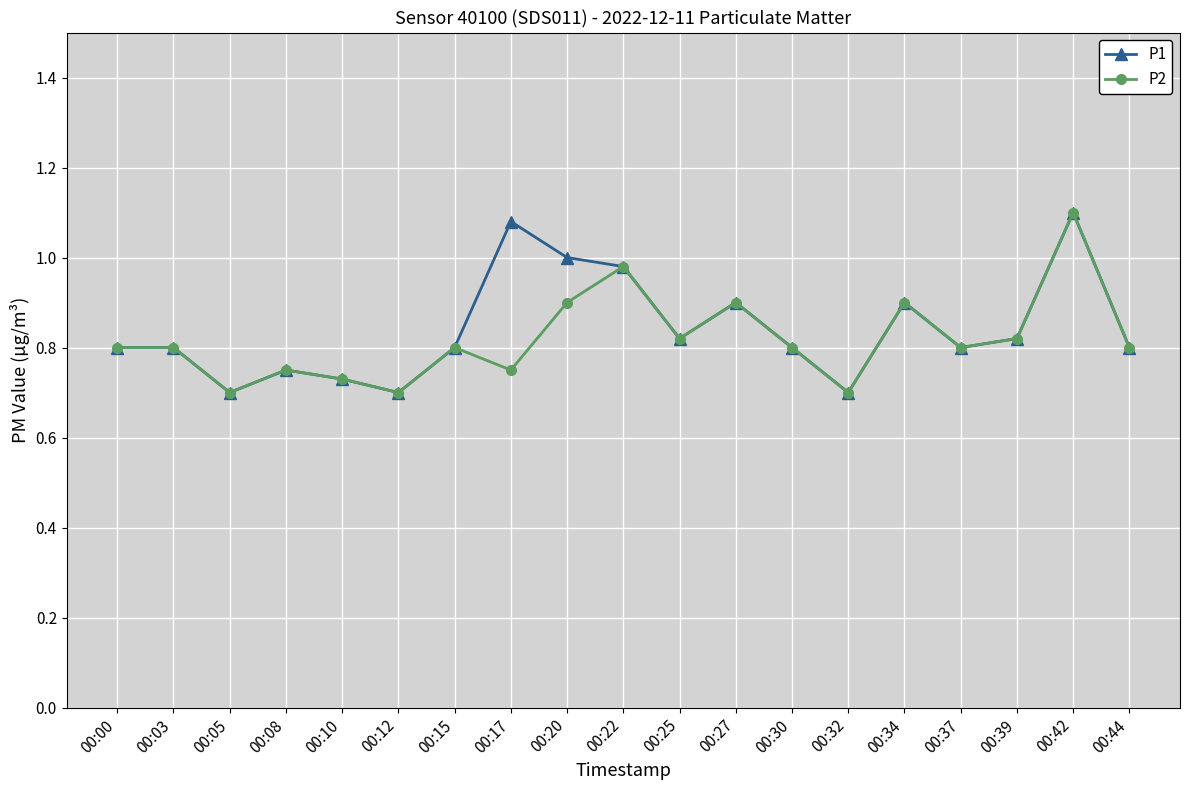

True or false: P2 has more than 2 interior local peaks.

True